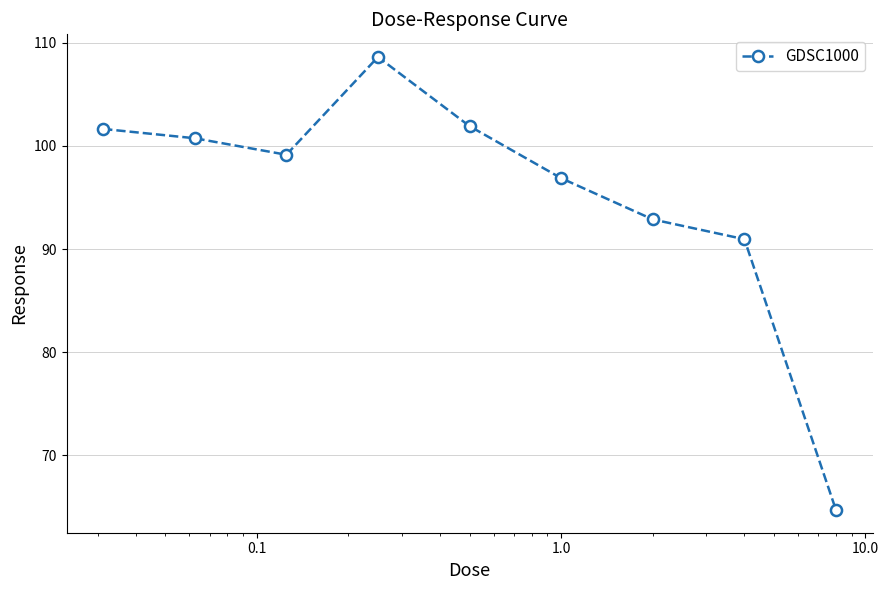

Reading right to left, what are all the values shown in this chart?

64.7	91.0	92.9	96.9	101.9	108.6	99.1	100.7	101.6